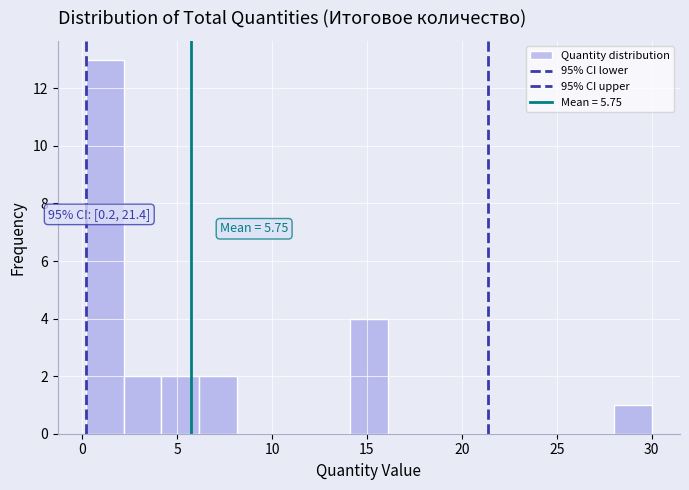

Around what value on the x-axis is the tallest bar? Give the approximate position of its centre, as read against the axis.

1.0